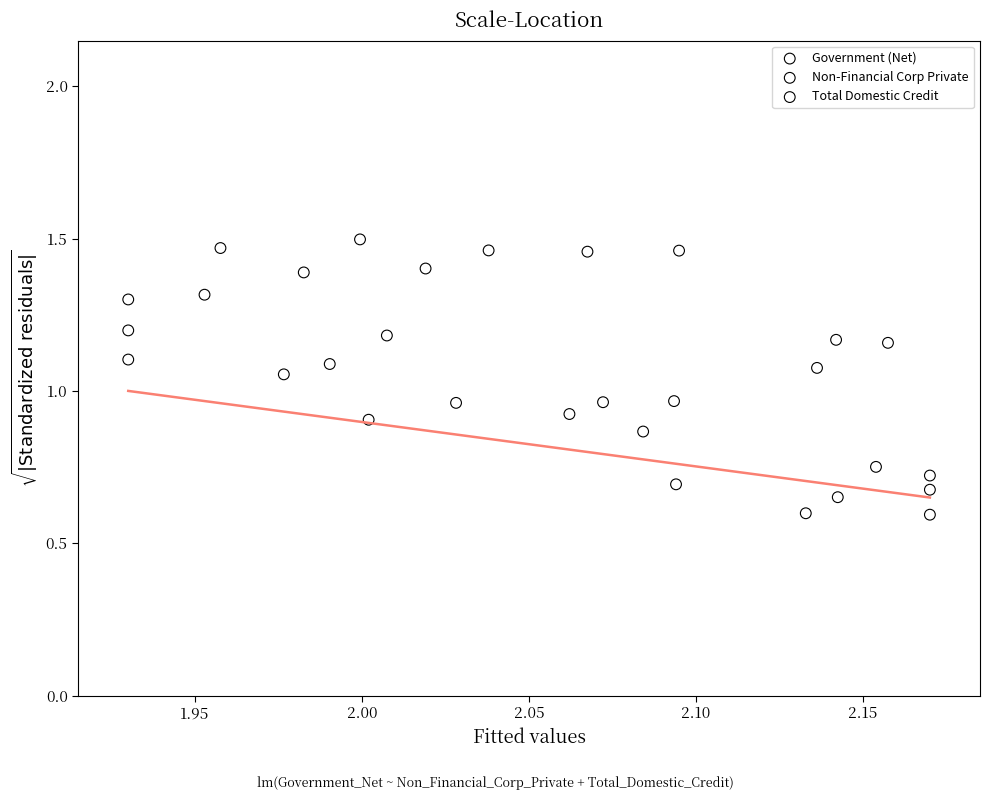

Which series has the largest Y range (max minus min)?

Total Domestic Credit